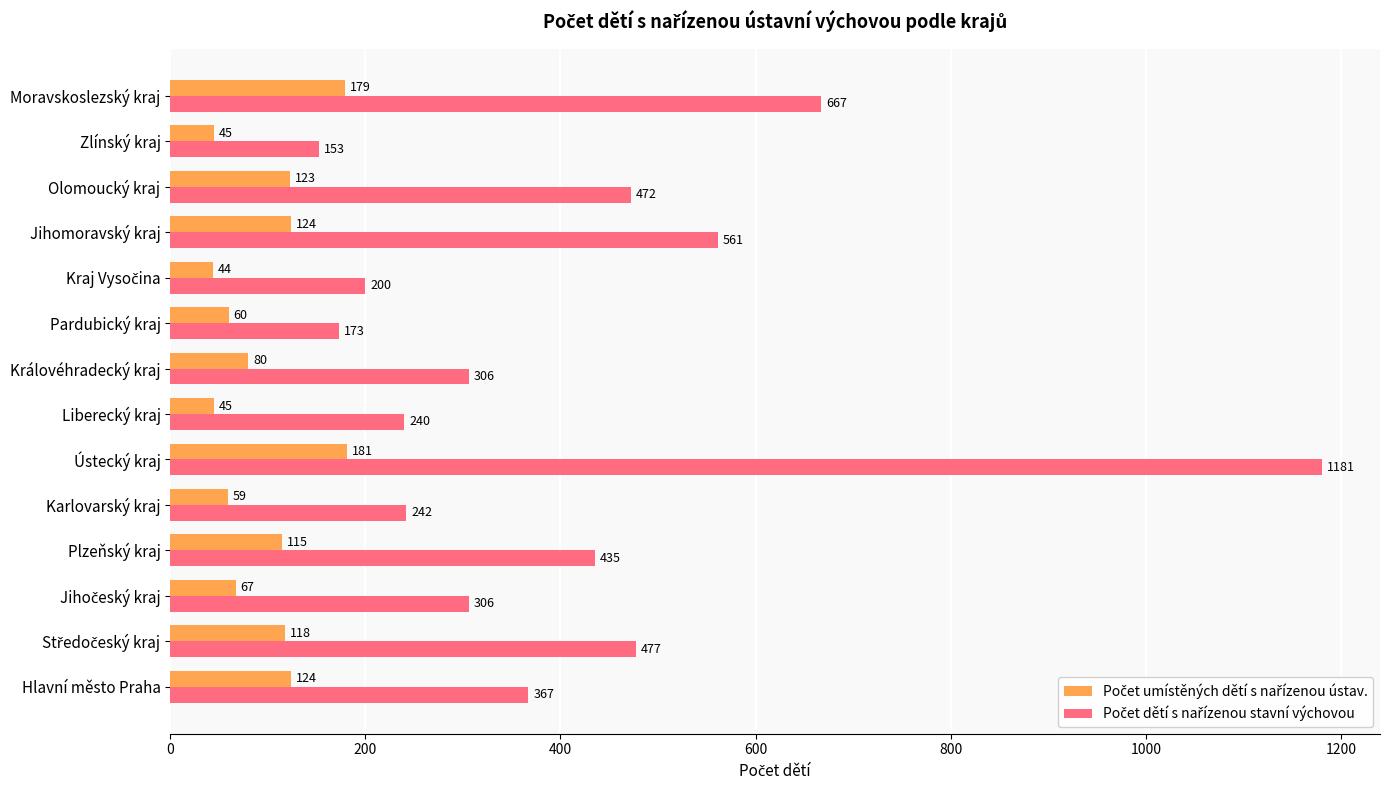

What is the difference between the highest and lowest values at Jihomoravský kraj?

437